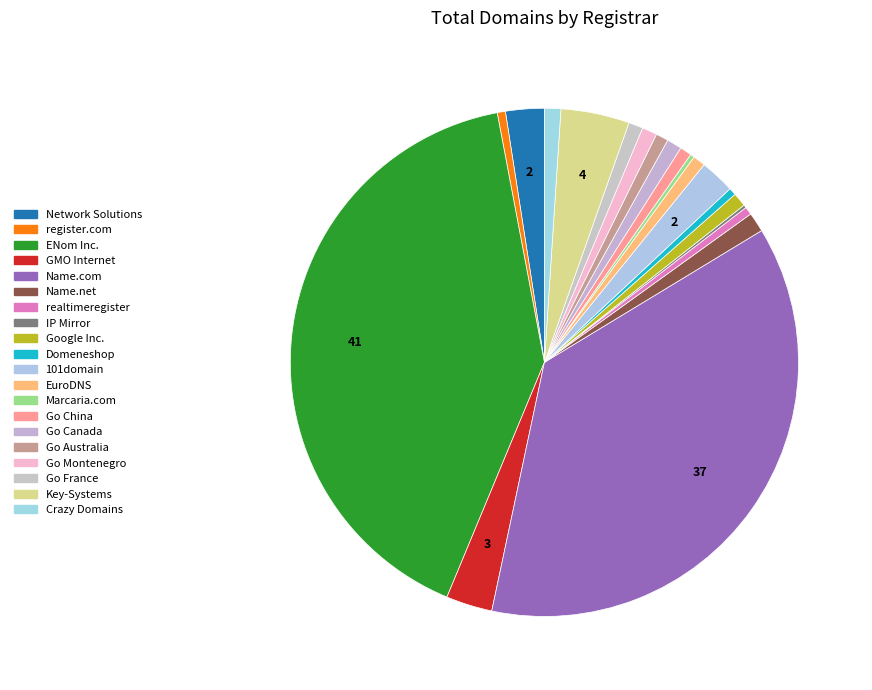

To the nearest percent, what portion does Go Australia represent?

1%